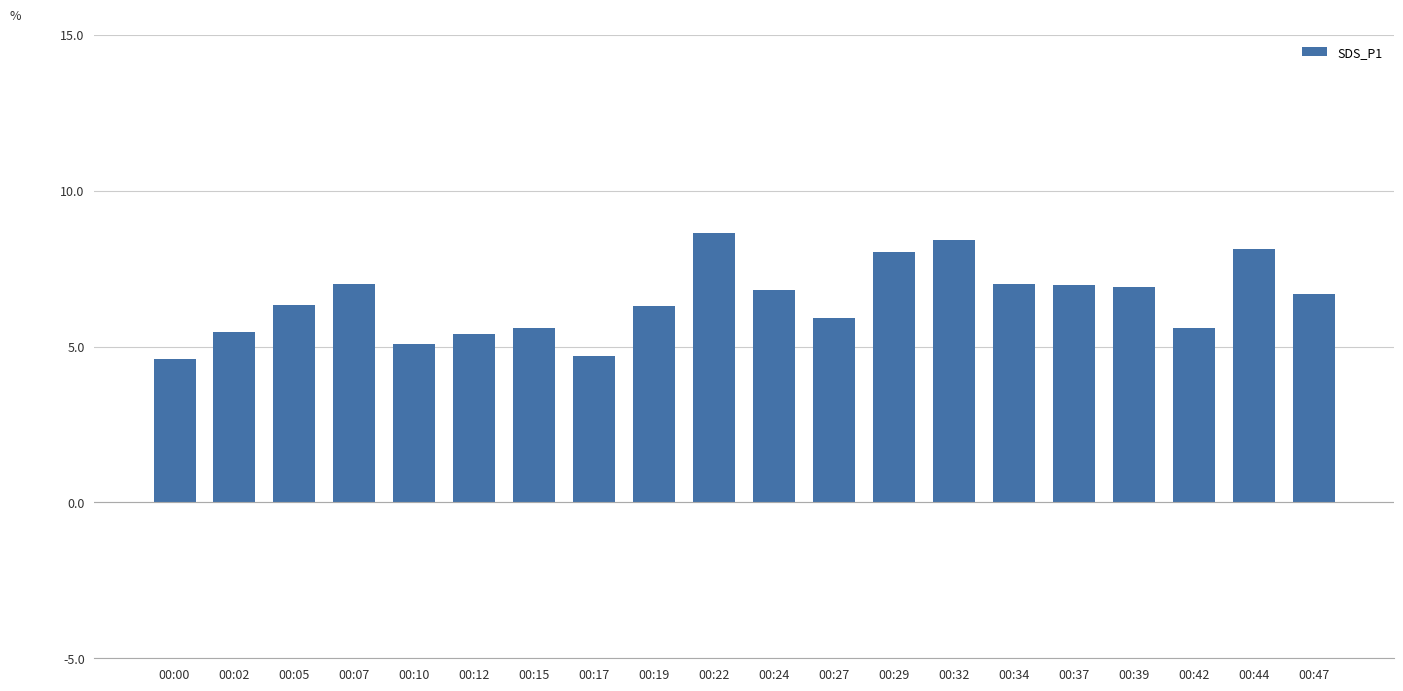

The value at 00:29 is 10.4. True or false?

False